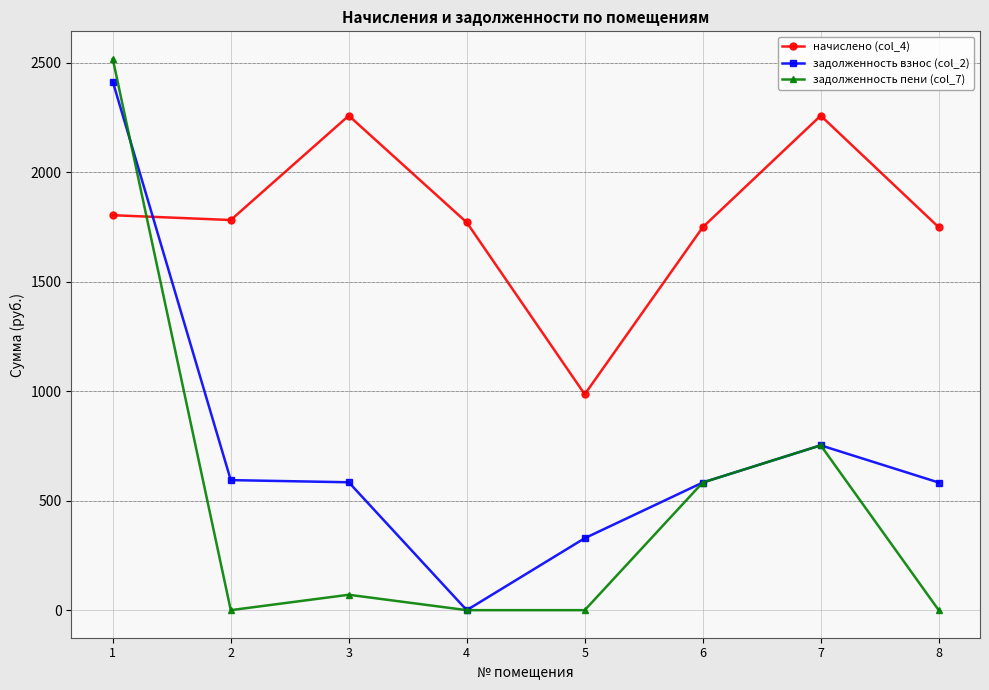

What is the difference between the maximum and minimum values in the задолженность пени (col_7) series?

2517.5